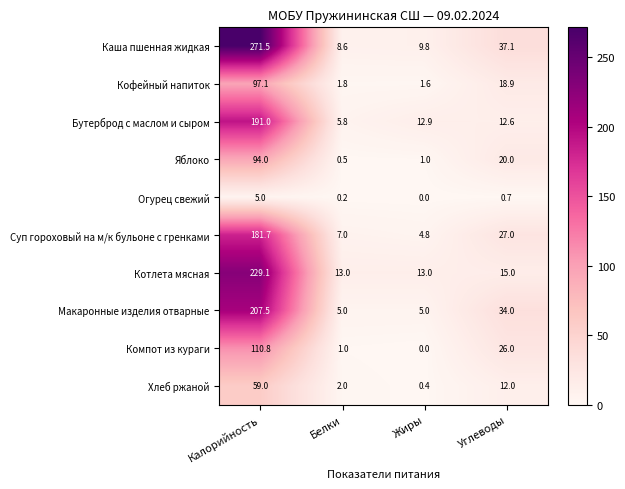

At how many categories does at least one series exceed 253?

1